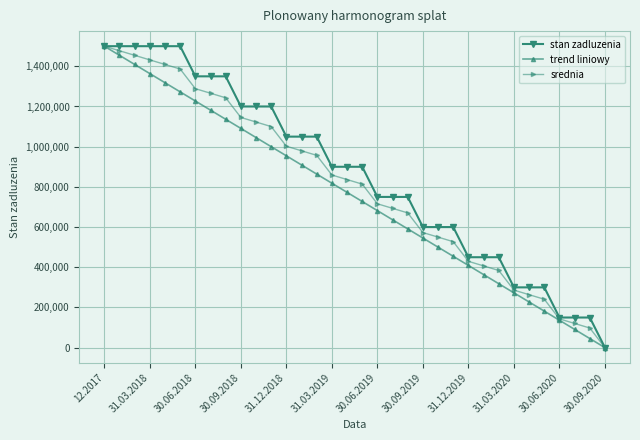

What is the maximum value shown in the chart?

1500000.0